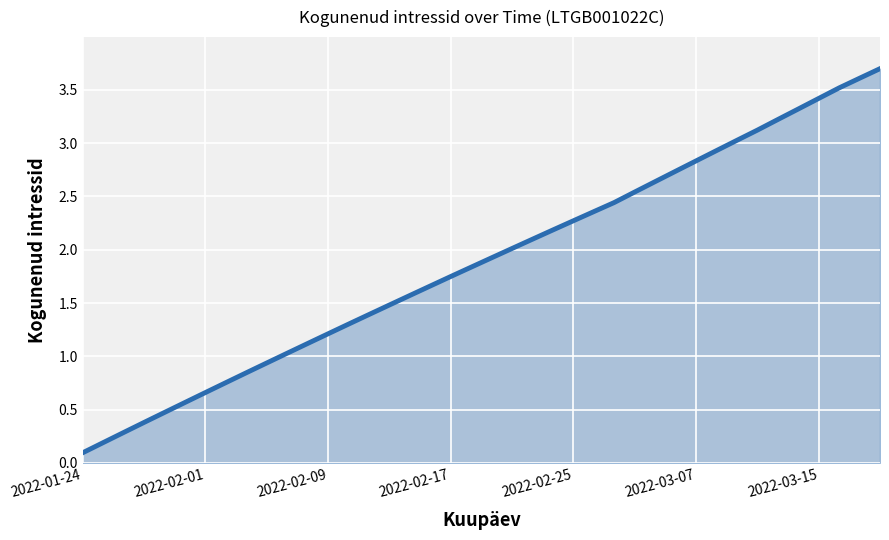

What is the maximum value shown in the chart?

3.7